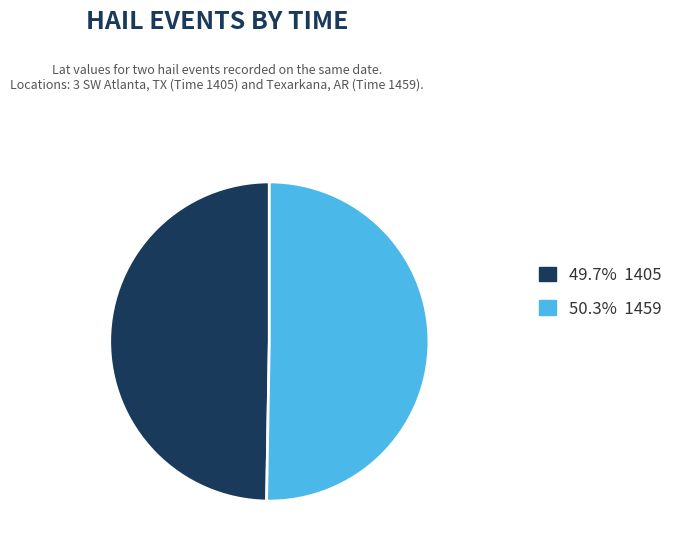

Is the sum of 49.7% 1405 and 50.3% 1459 greater than half?

Yes